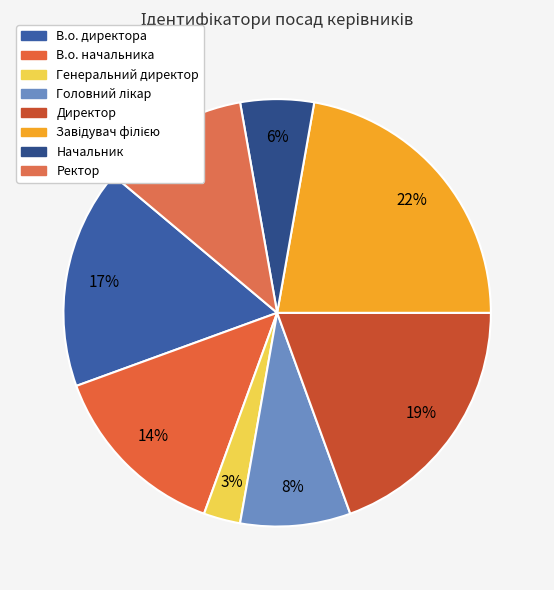

Is there a majority slice in this chart?

No